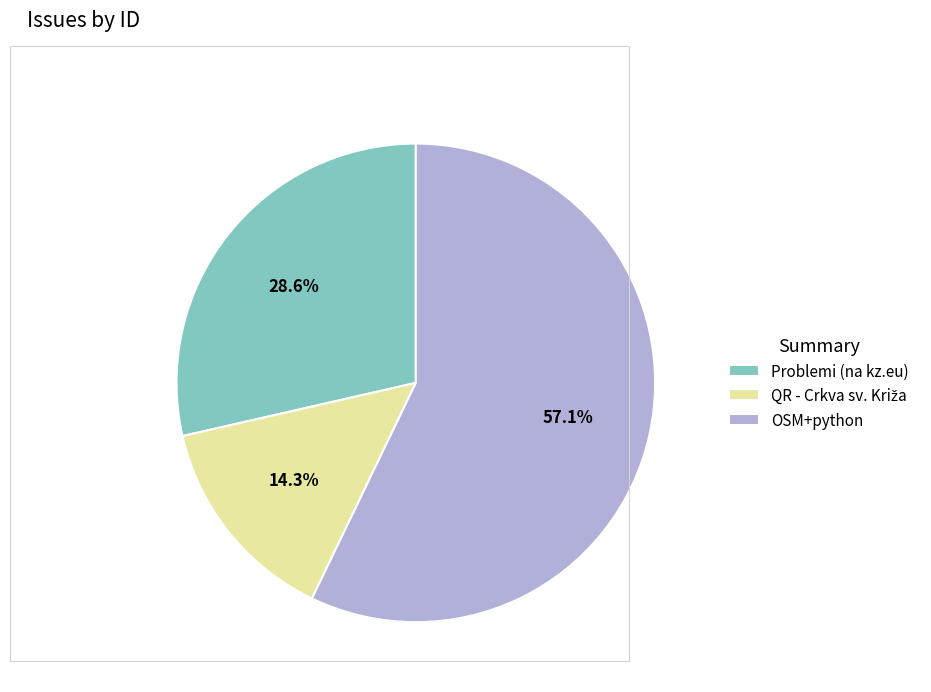

Which category has the biggest portion of the pie?

OSM+python